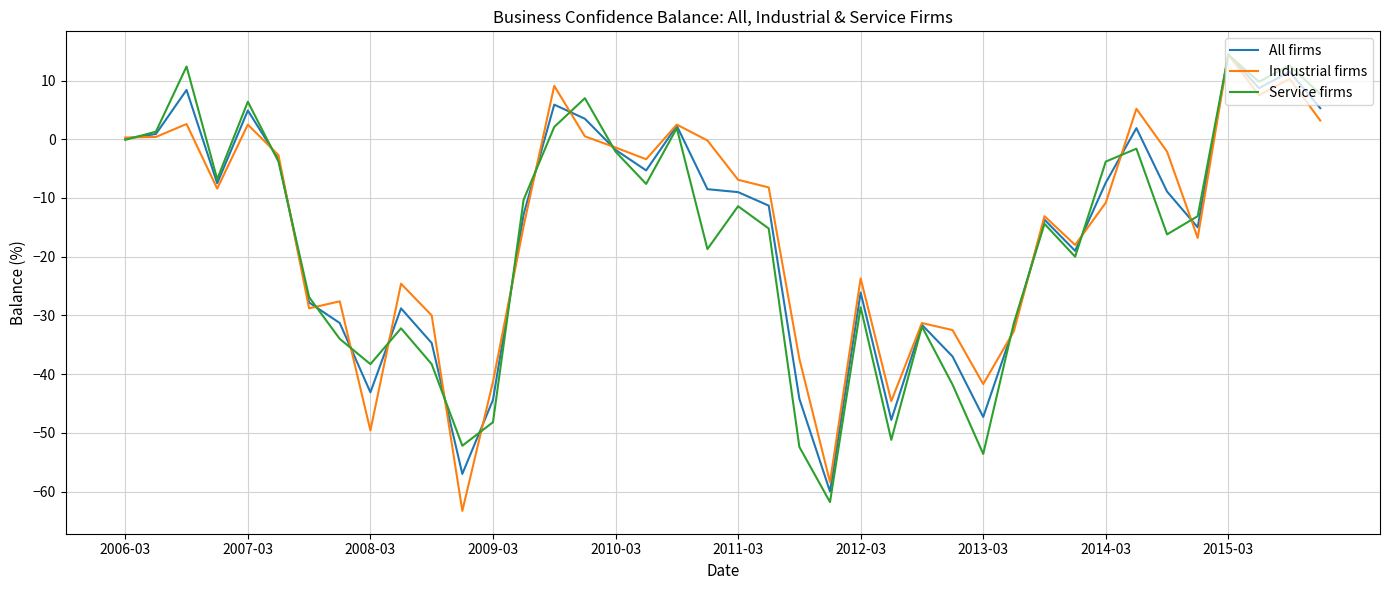

What is the highest value of the Industrial firms series?

14.4